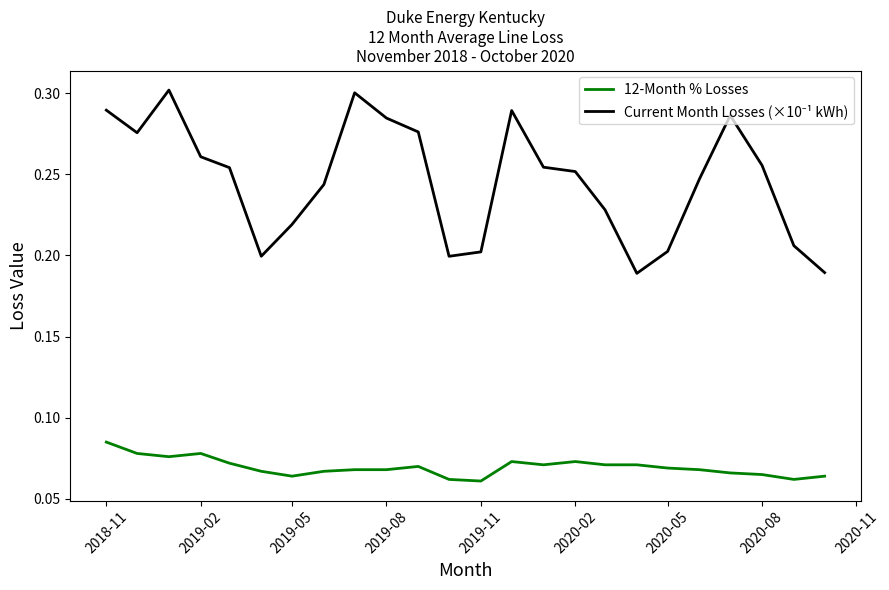

How many series are shown in this chart?

2